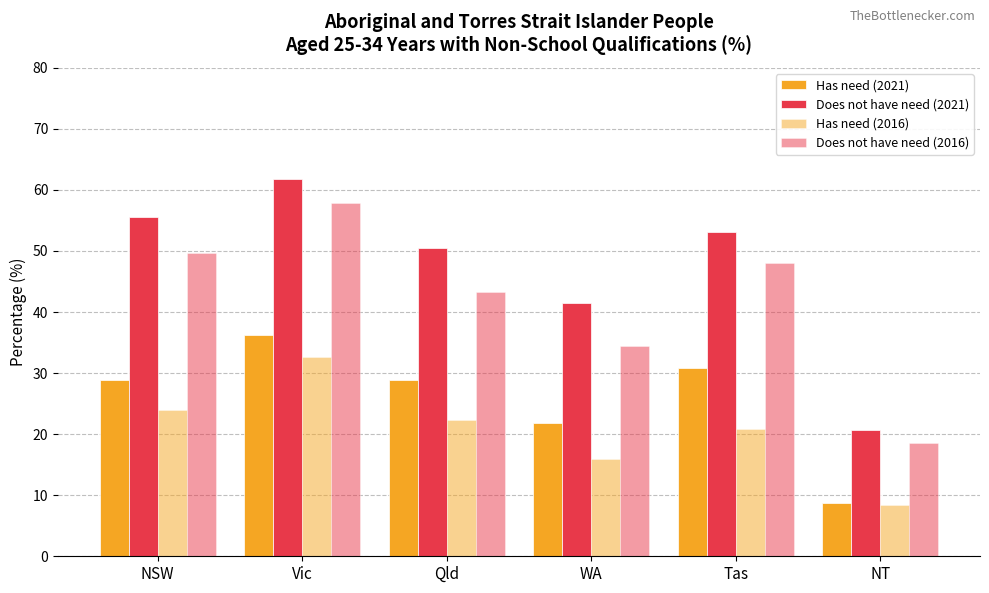

List the series in order of their overall mean, highest first.

Does not have need (2021), Does not have need (2016), Has need (2021), Has need (2016)